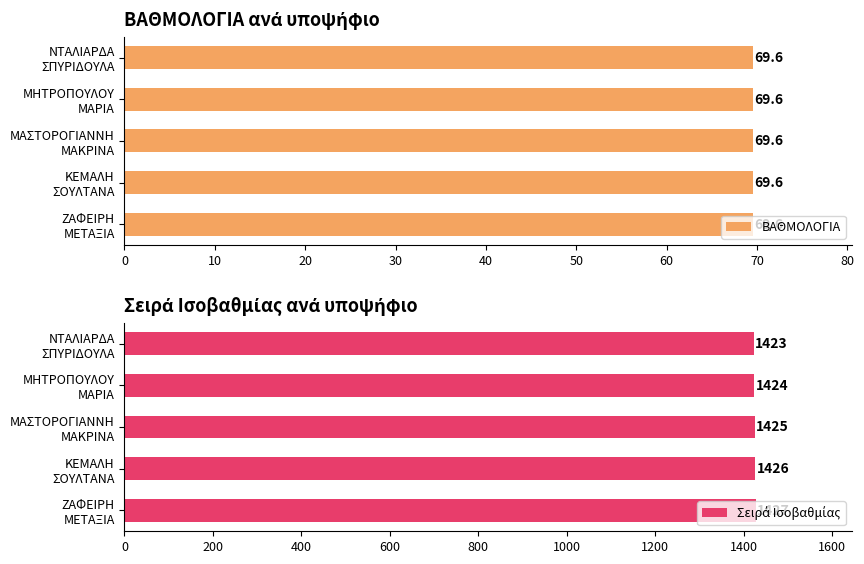

True or false: Σειρά Ισοβαθμίας has a value of 2135.1 at ΜΗΤΡΟΠΟΥΛΟΥ ΜΑΡΙΑ.

False